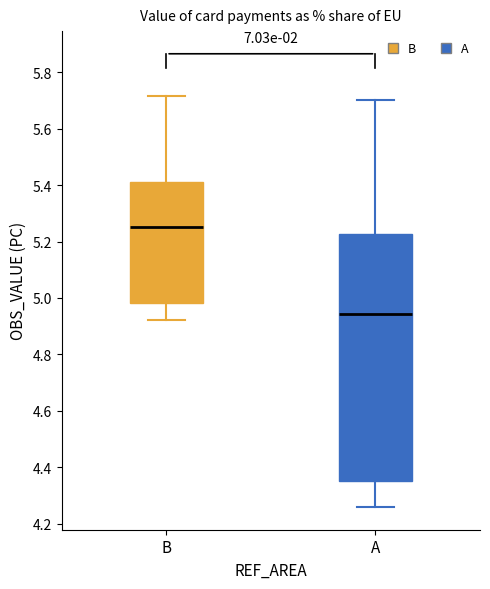

Where does the median line of the box for B sit on the y-axis? The values are not printed on the chart, so give them approximately, as read against the axis.

5.26